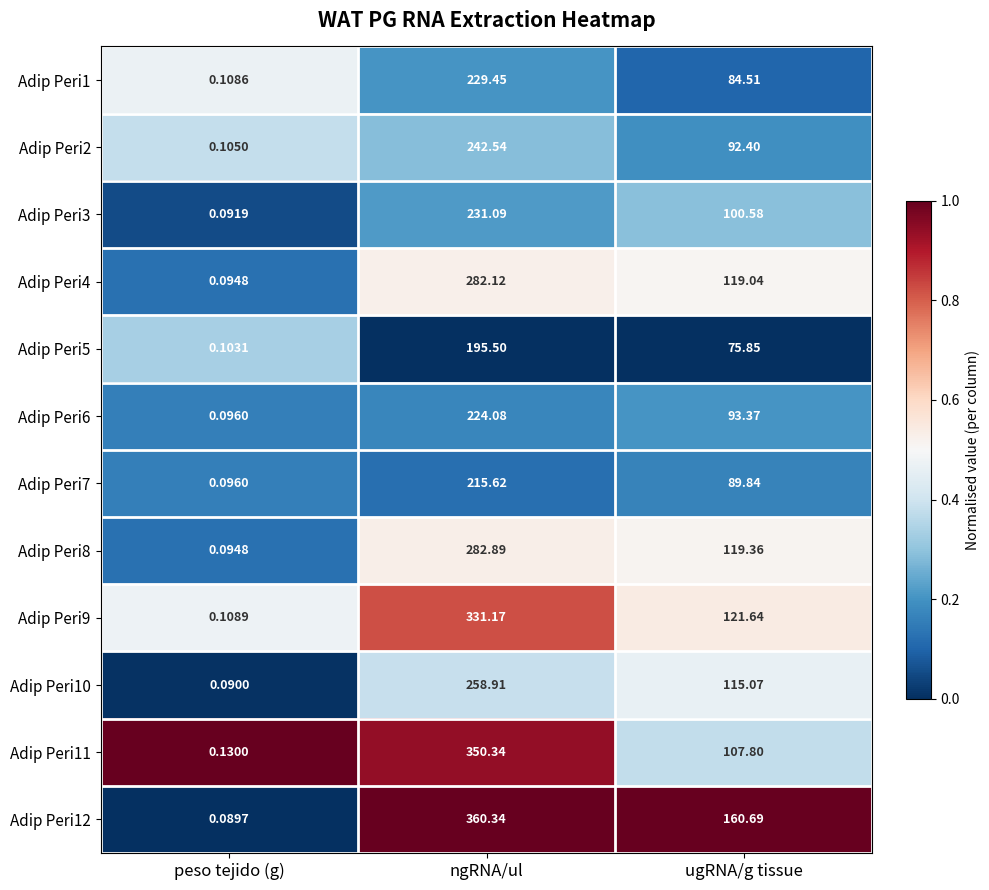

At which label is Adip Peri10 closest to 129?

ugRNA/g tissue